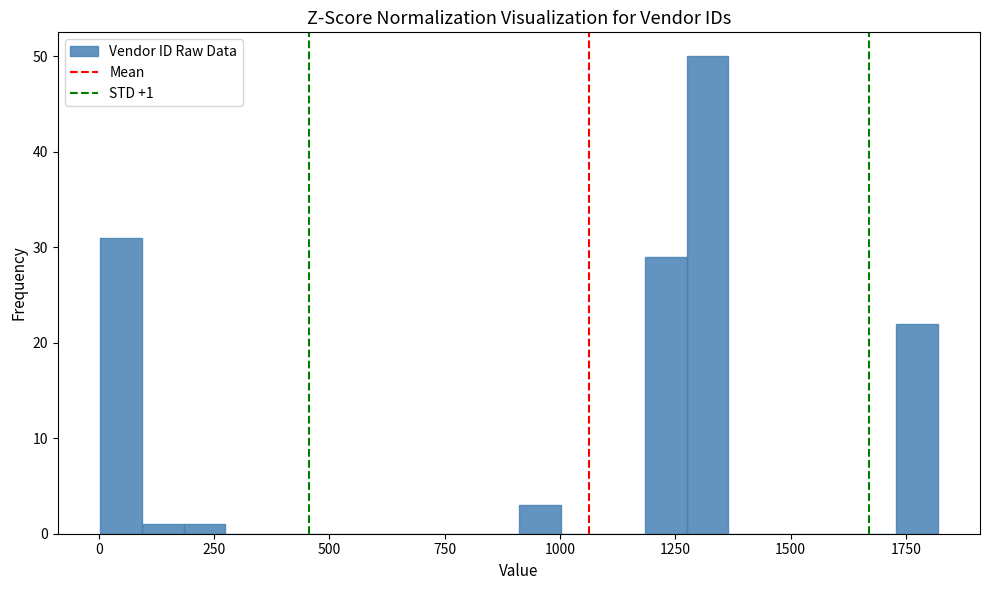

Read against the x-axis, roughly where is the centre of the tallest bar?

1300